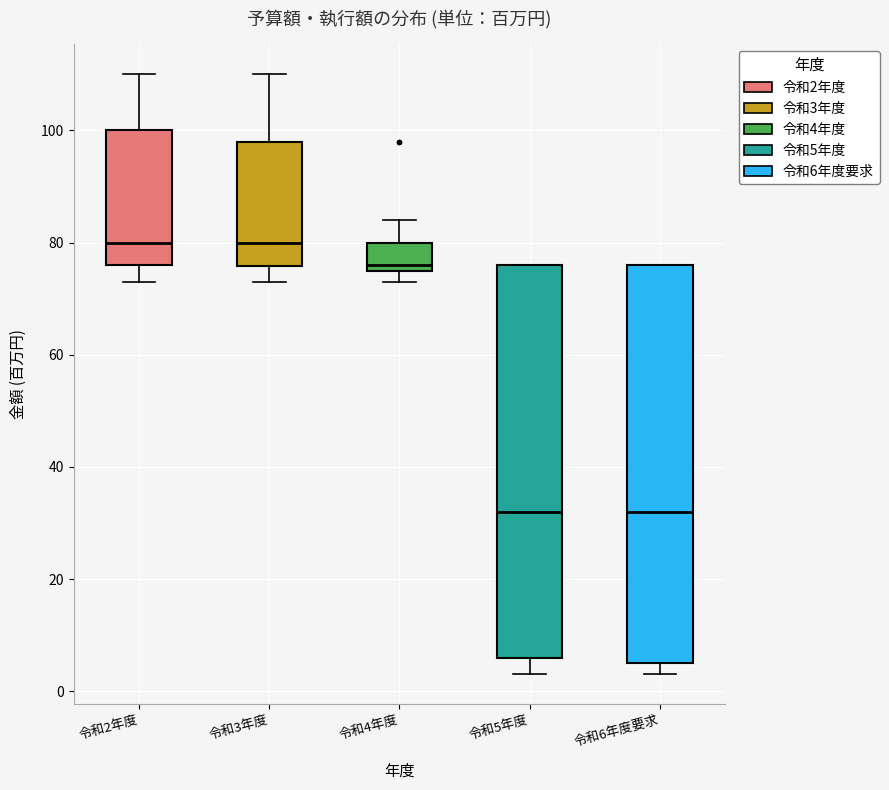

Where does the lower whisker of the box for 令和3年度 end on the y-axis? The values are not printed on the chart, so give them approximately, as read against the axis.

74